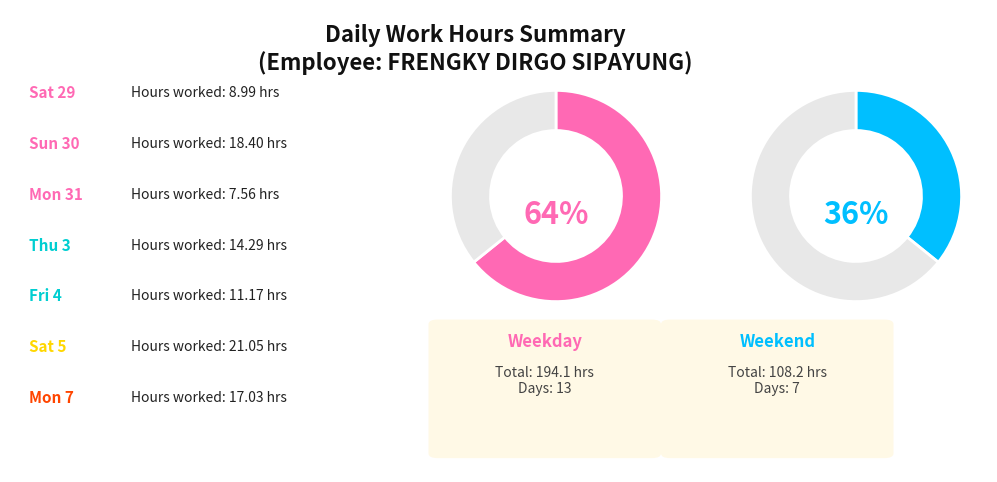

True or false: 29-Sat(2) accounts for 1% of the total.

False